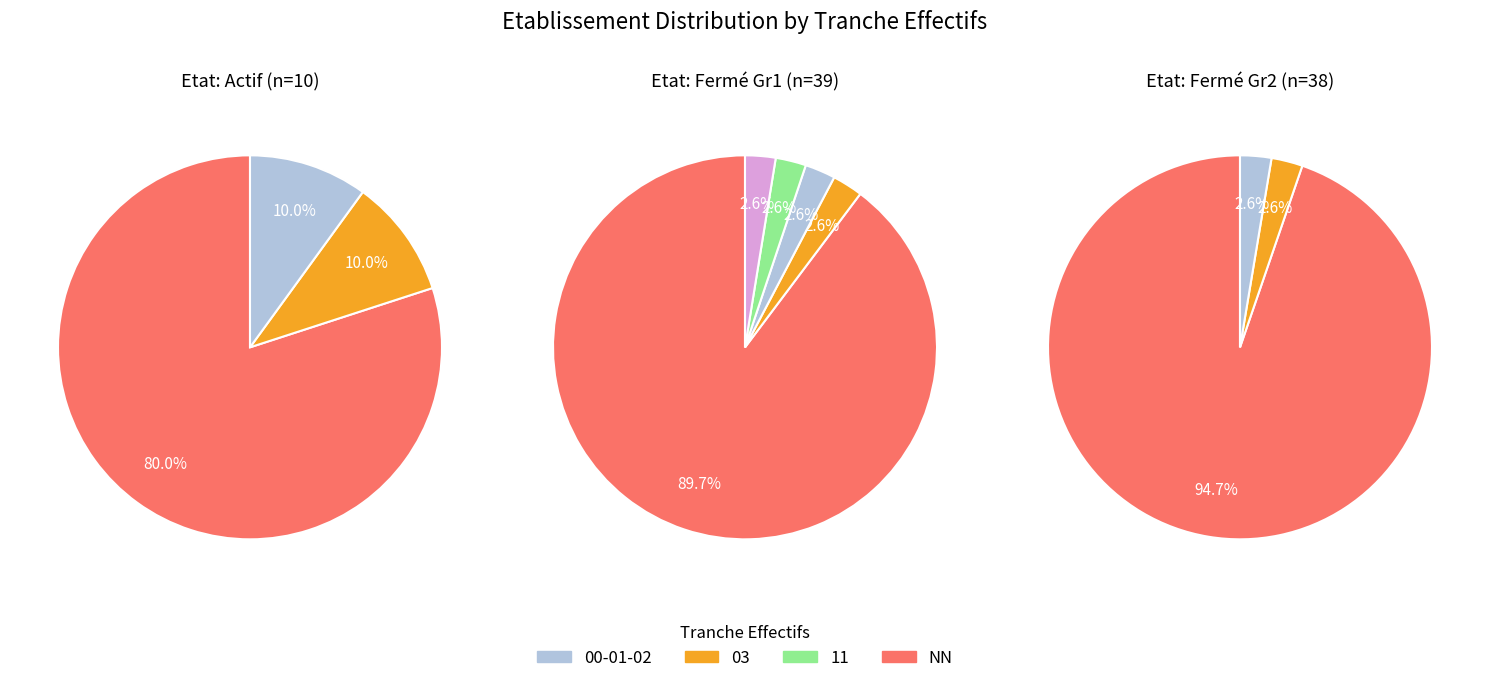

What is the largest slice in the pie chart?

NN